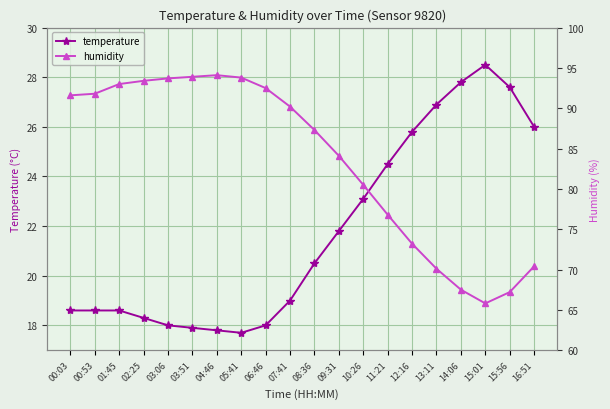

How many lines are shown in the chart?

2